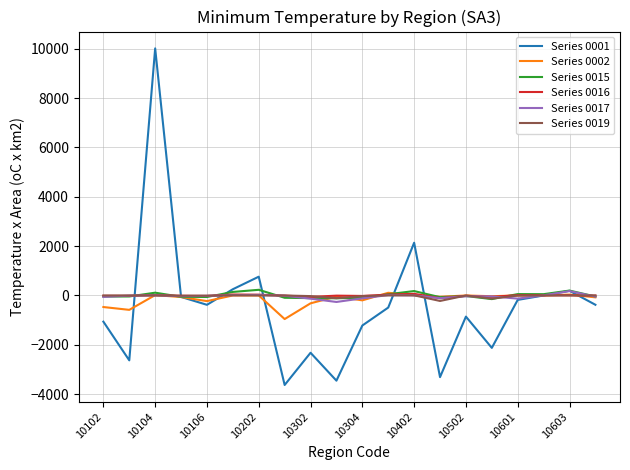

True or false: Series 0015 has more than 2 interior local peaks.

True